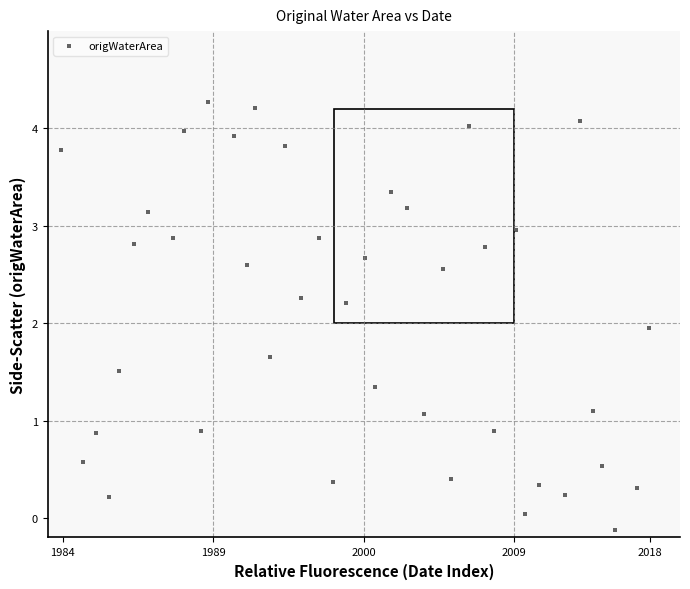

What is the range of X values (max minus min)?

39.1